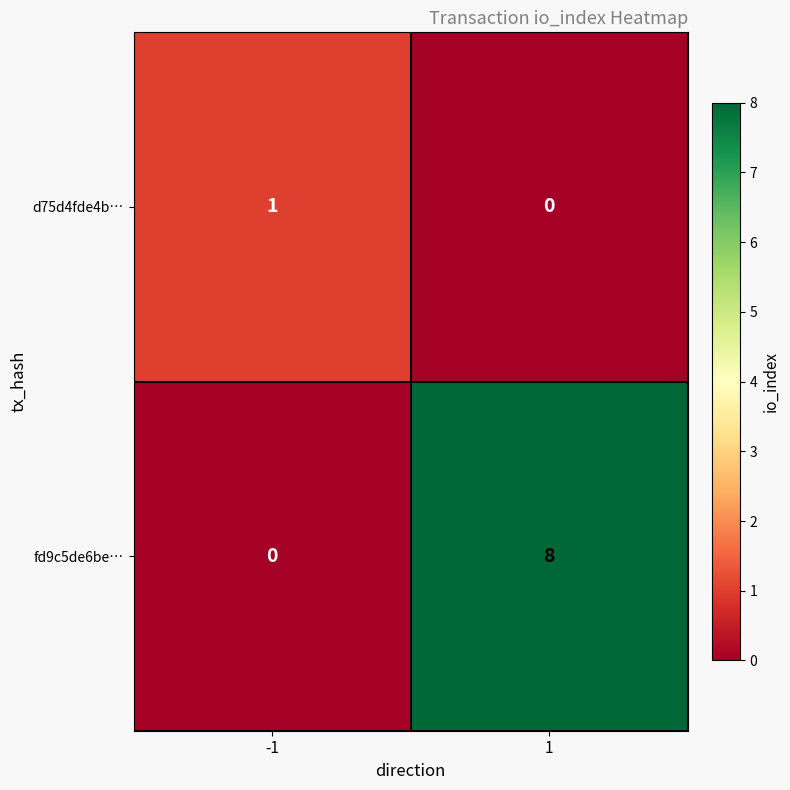

Reading right to left, transcribe all the data shown in this chart.

d75d4fde4b…: 0	1
fd9c5de6be…: 8	0